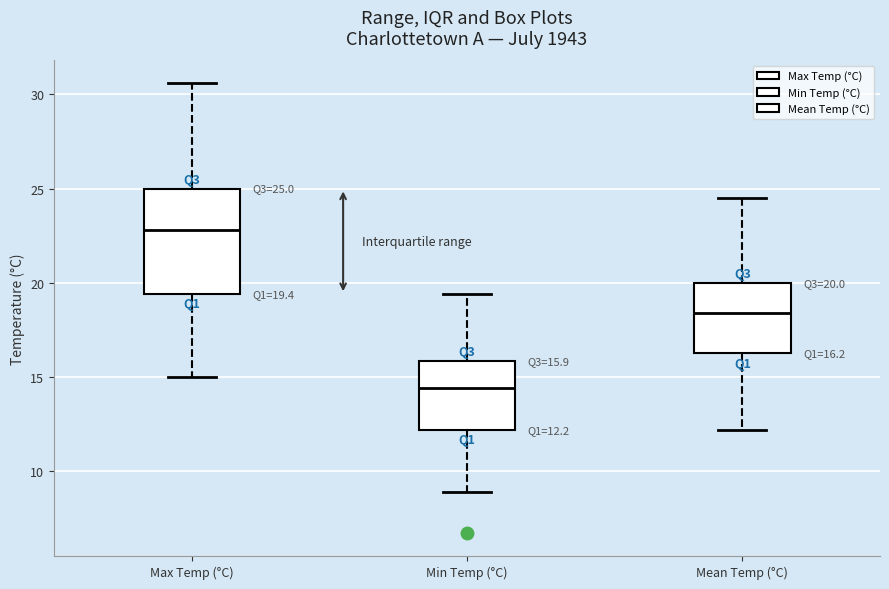

Which box has the lowest median line?

Min Temp (°C)